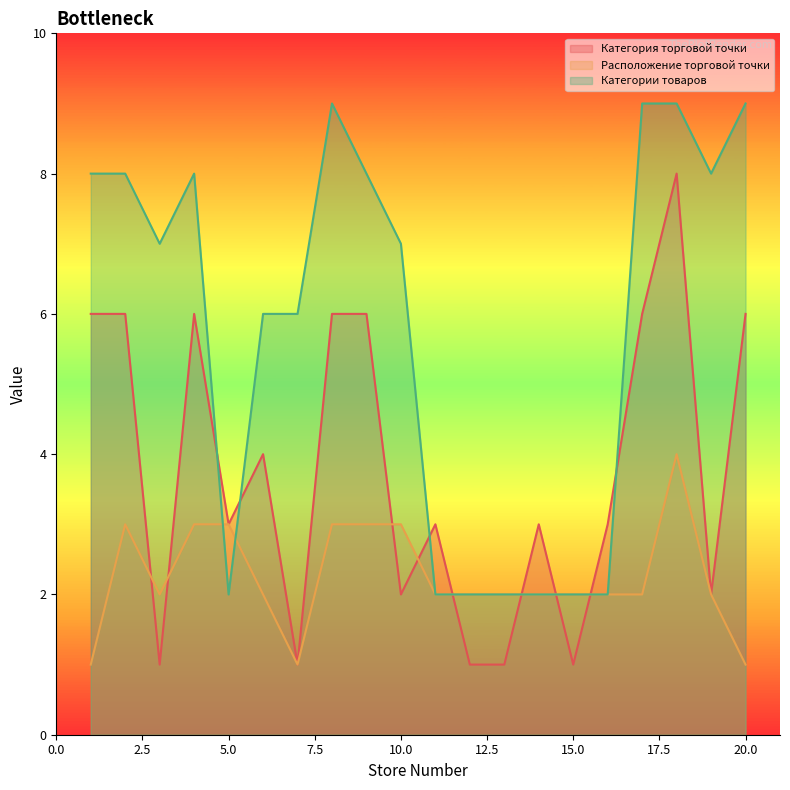

Which series has the widest spread of values?

Категория торговой точки